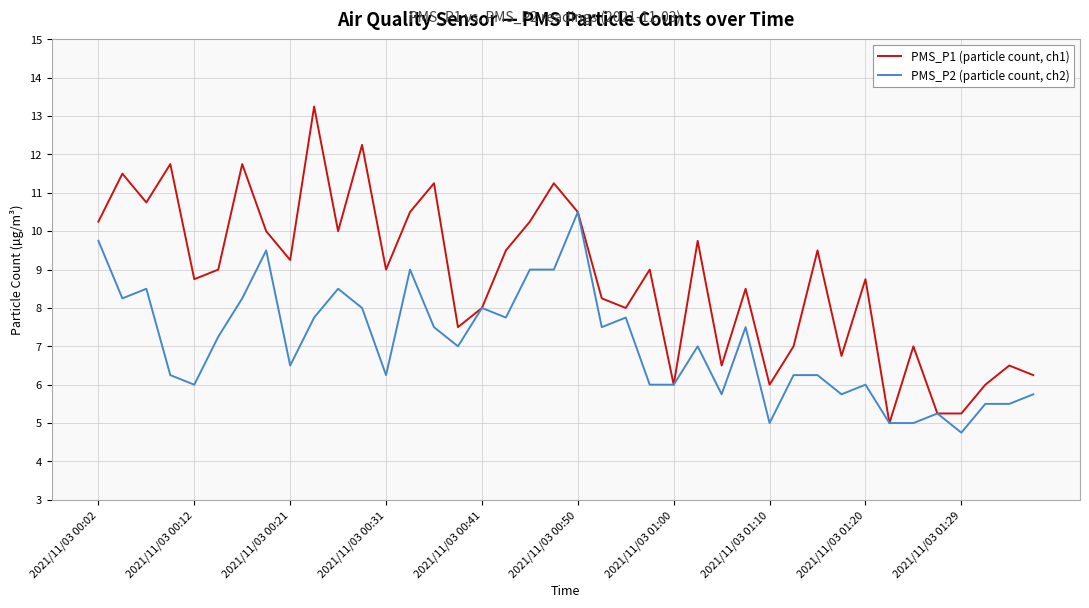

What is the minimum value for PMS_P2 (particle count, ch2)?

4.8